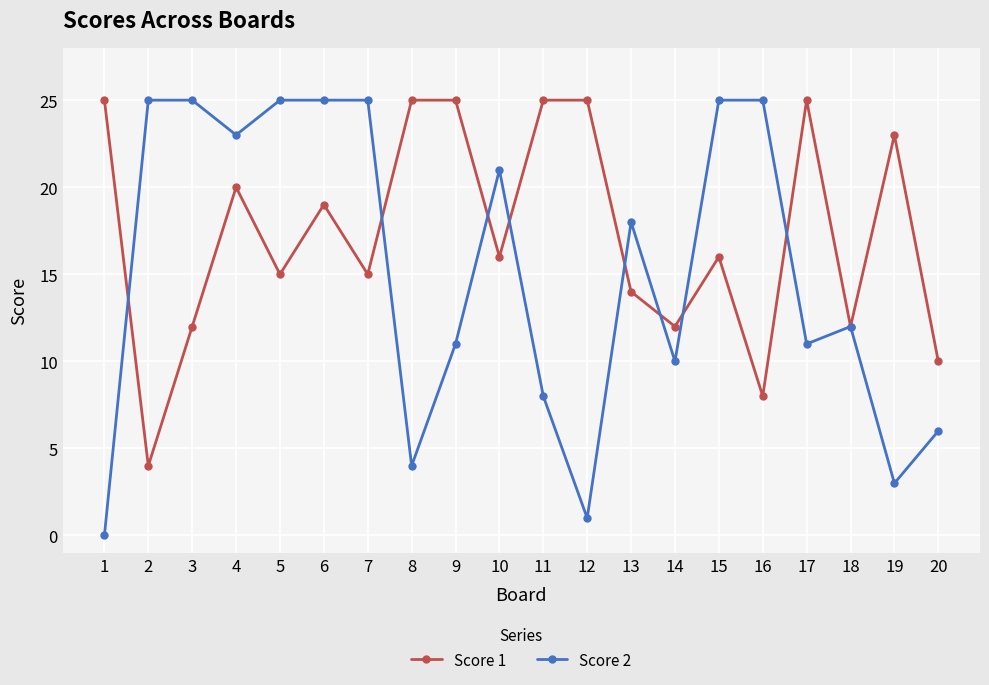

True or false: Score 1 has a value of 37 at 17.

False